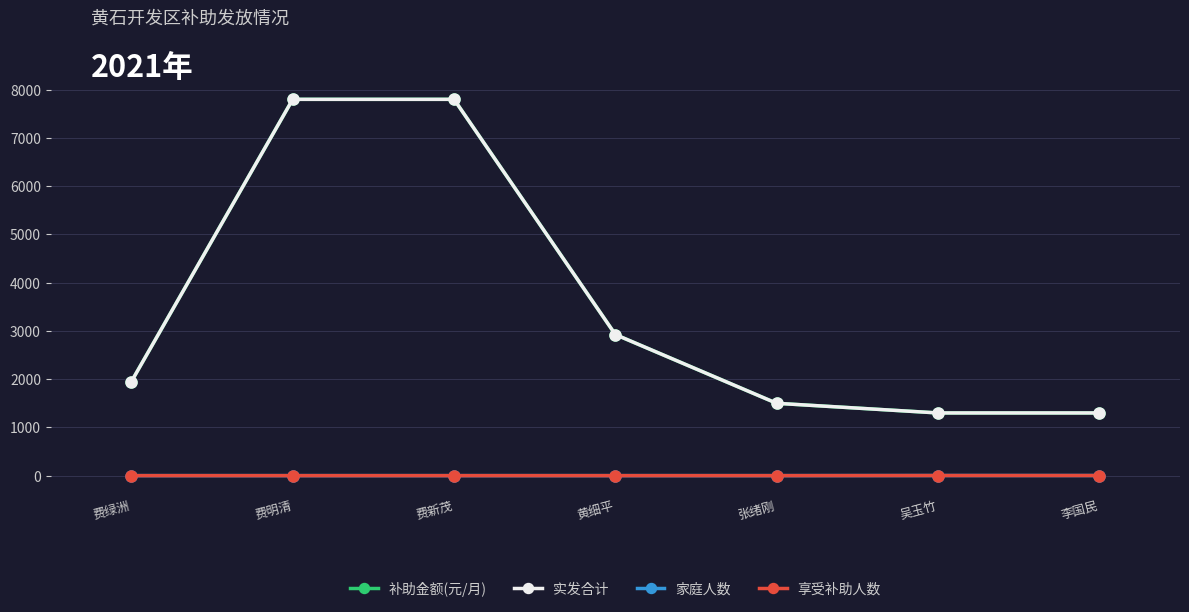

Which category has the lowest value in the 实发合计 series?

吴玉竹